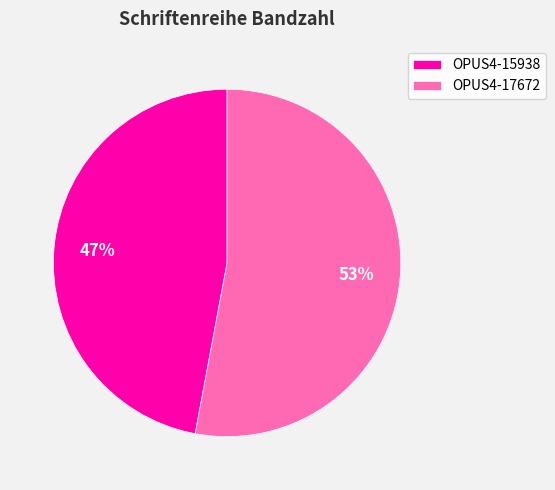

How many slices are in this pie chart?

2